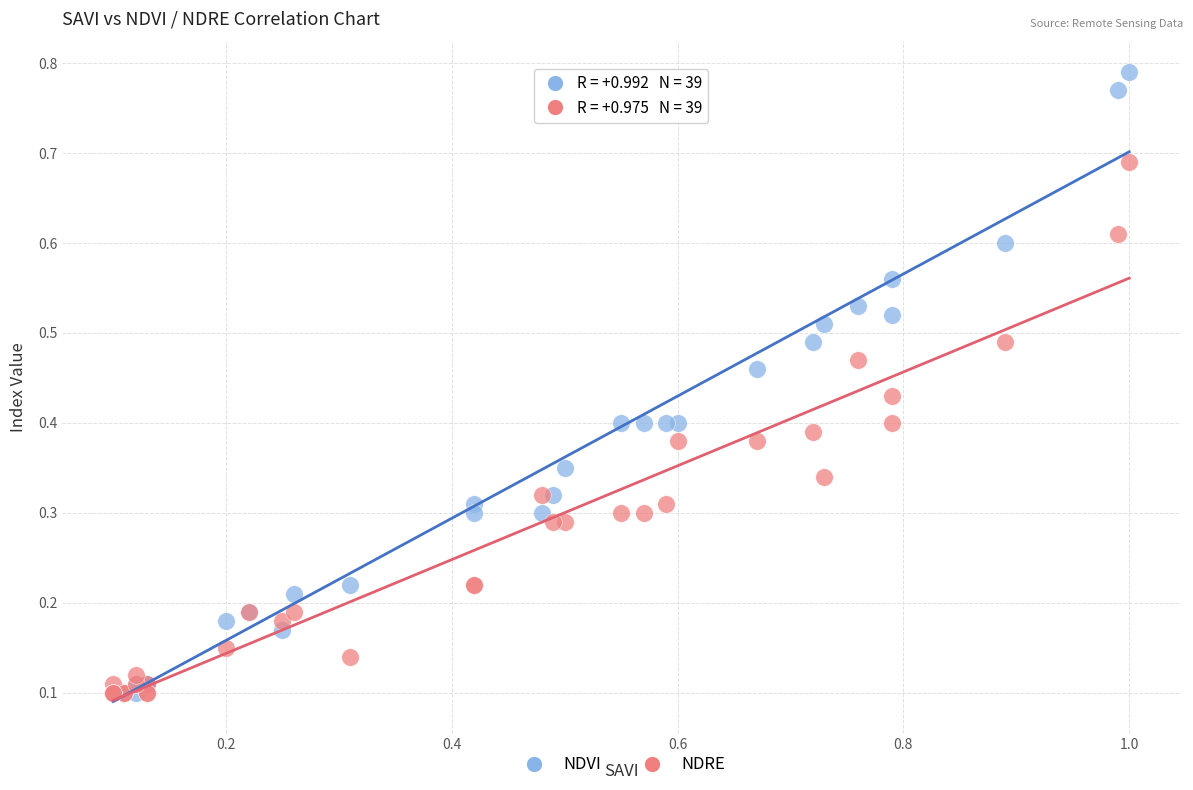

What are all the series names shown in the legend?

NDVI, NDRE